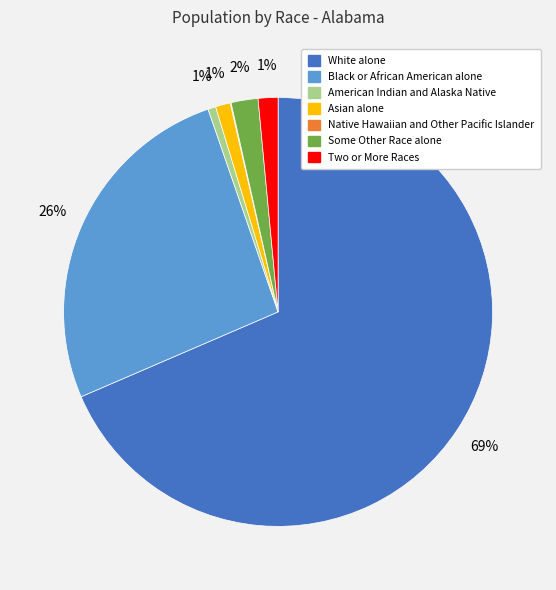

Which slice represents more than half of the pie?

White alone